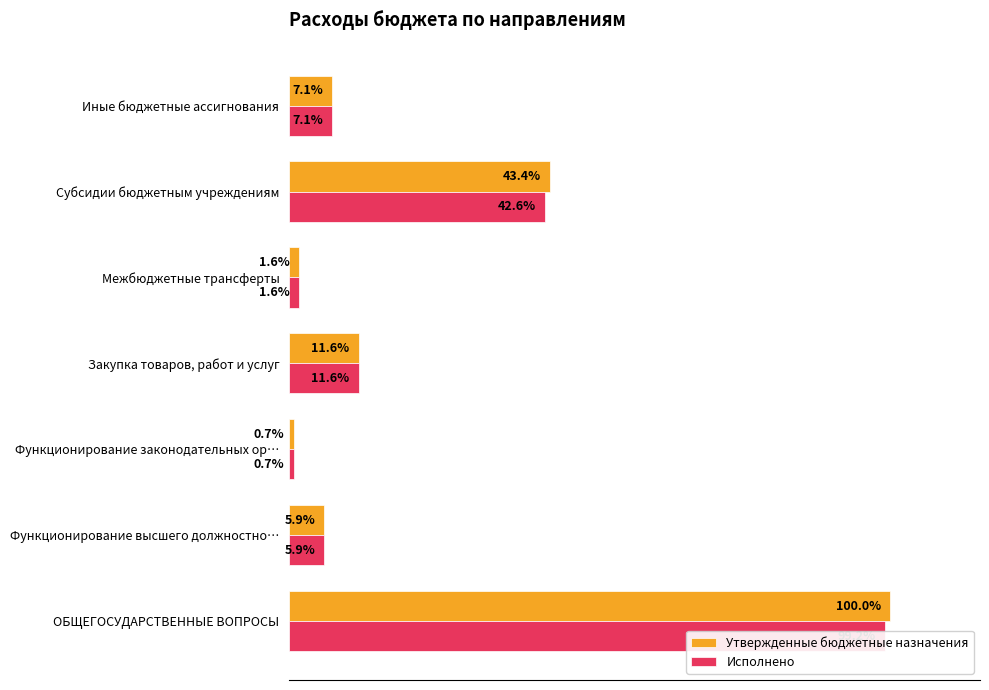

What is the approximate value of Исполнено at Закупка товаров, работ и услуг?

11.6